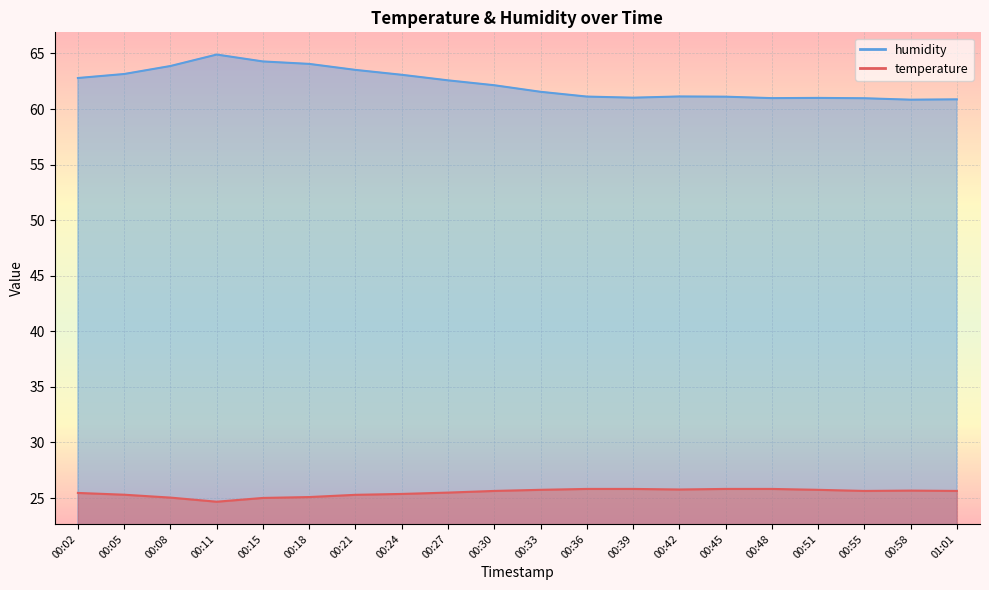

What is the difference between the maximum and second lowest values in the temperature series?

0.8